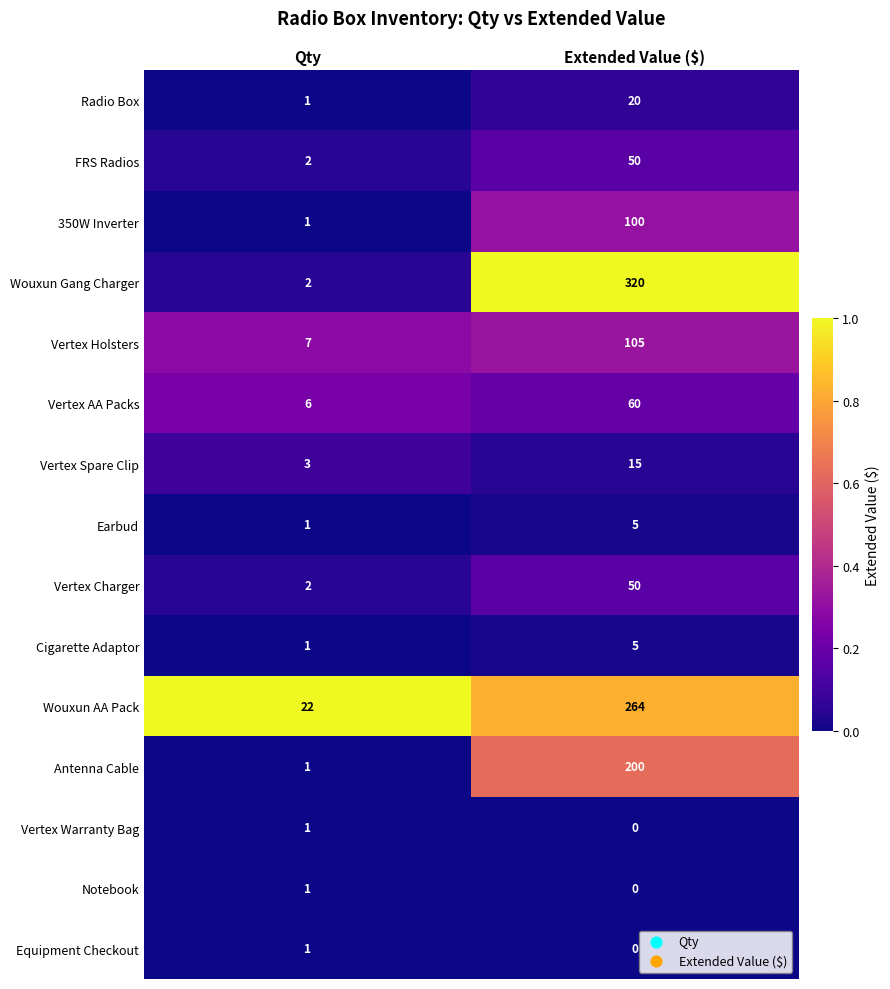

Reading left to right, transcribe all the data shown in this chart.

Radio Box: Qty=1	Extended Value ($)=20
FRS Radios: Qty=2	Extended Value ($)=50
350W Inverter: Qty=1	Extended Value ($)=100
Wouxun Gang Charger: Qty=2	Extended Value ($)=320
Vertex Holsters: Qty=7	Extended Value ($)=105
Vertex AA Packs: Qty=6	Extended Value ($)=60
Vertex Spare Clip: Qty=3	Extended Value ($)=15
Earbud: Qty=1	Extended Value ($)=5
Vertex Charger: Qty=2	Extended Value ($)=50
Cigarette Adaptor: Qty=1	Extended Value ($)=5
Wouxun AA Pack: Qty=22	Extended Value ($)=264
Antenna Cable: Qty=1	Extended Value ($)=200
Vertex Warranty Bag: Qty=1	Extended Value ($)=0
Notebook: Qty=1	Extended Value ($)=0
Equipment Checkout: Qty=1	Extended Value ($)=0